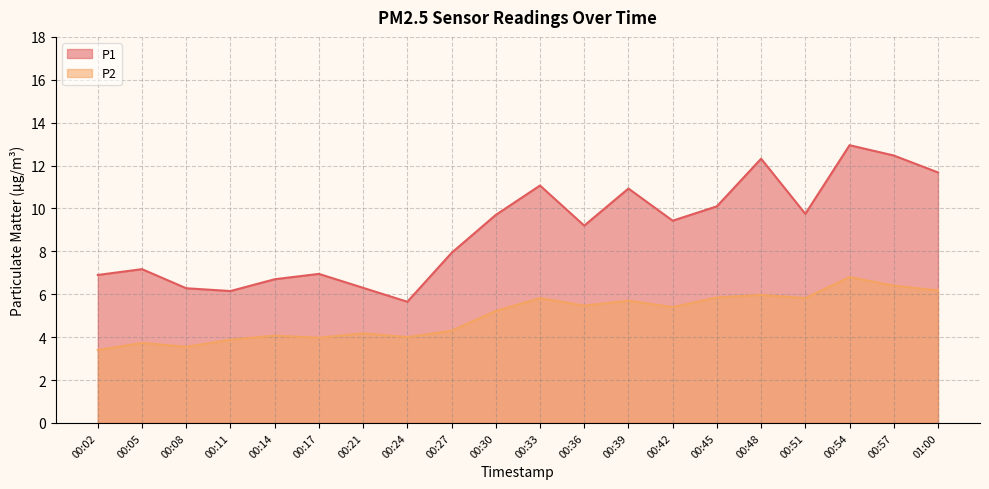

How many lines are shown in the chart?

2